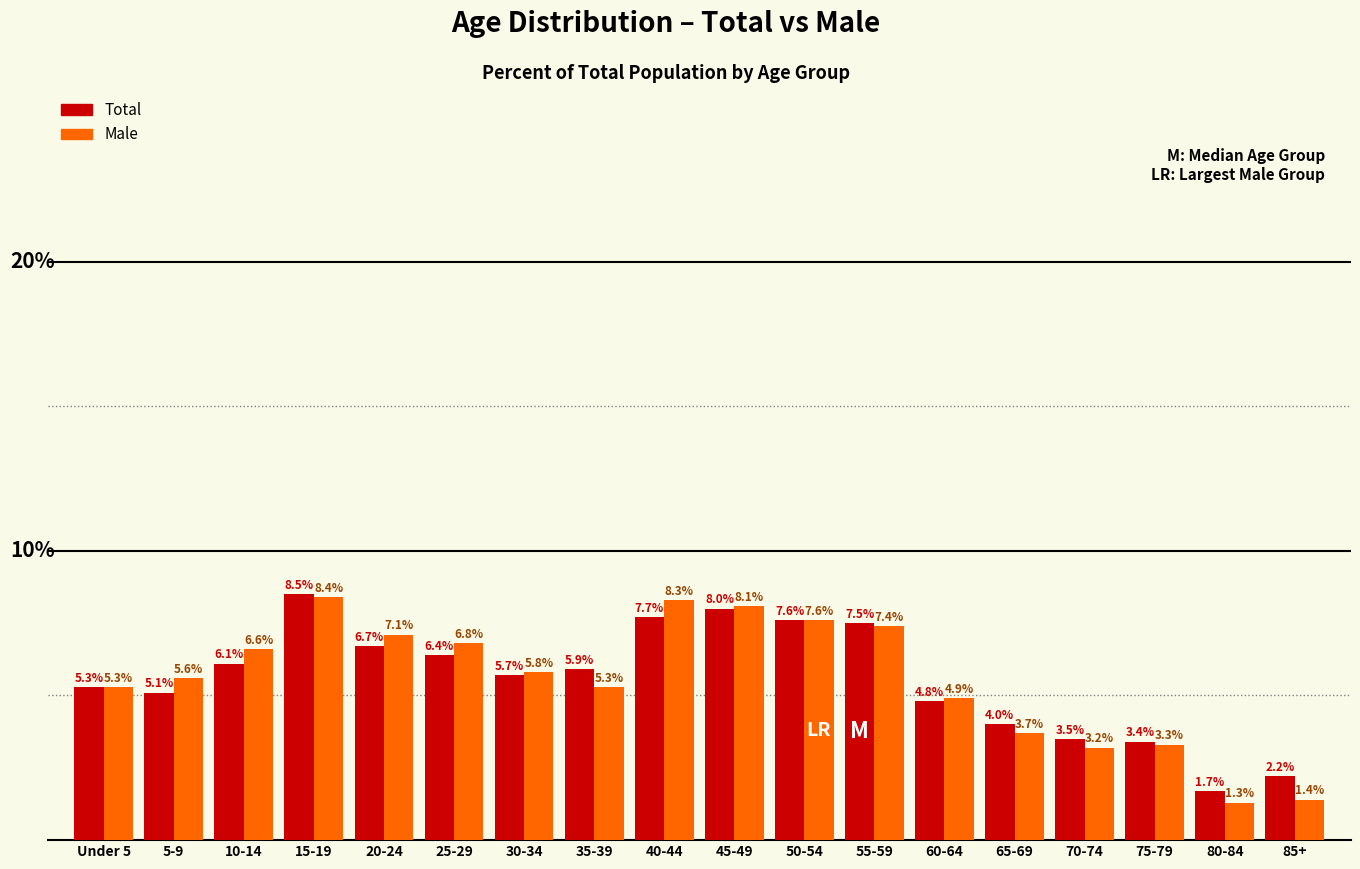

Where is Total nearest to the value 5?

5-9